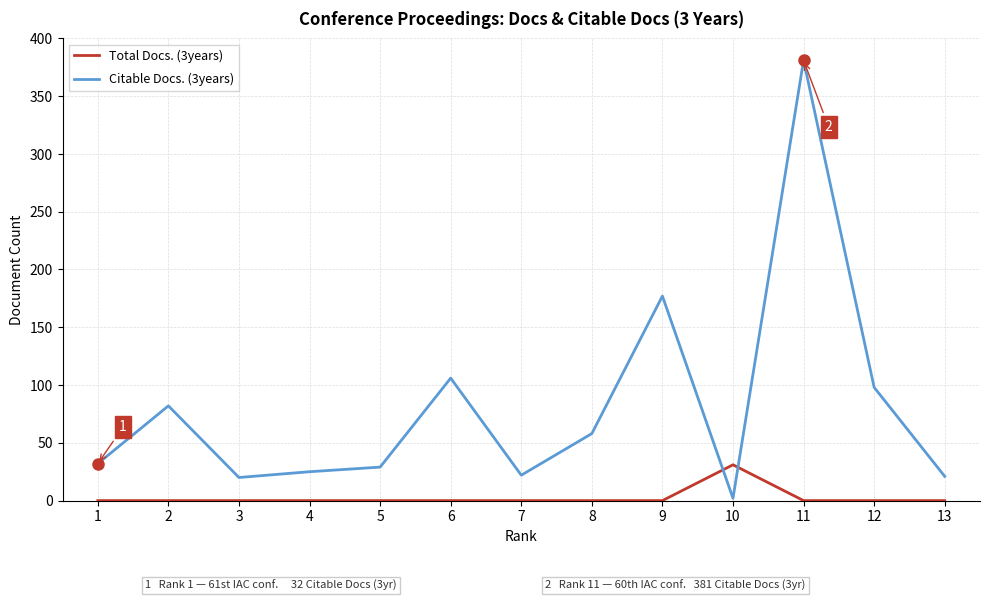

What is the spread (max minus min) of values at 9?

177